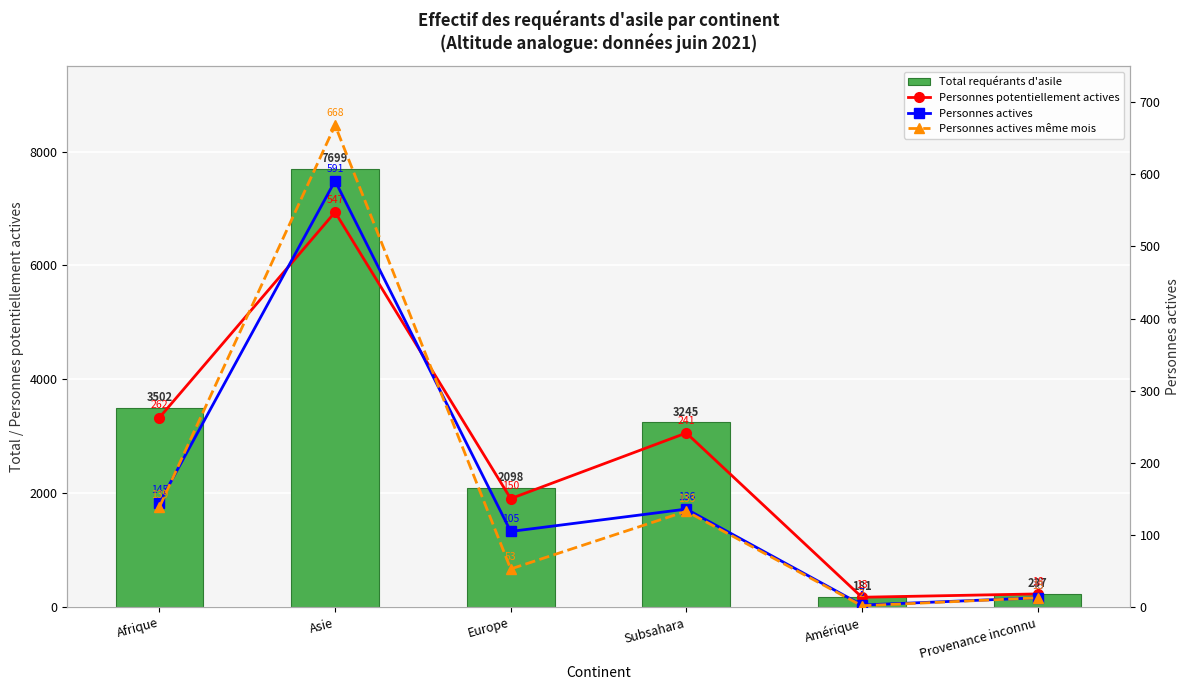

What is the minimum value for Total requérants d'asile?

181.0